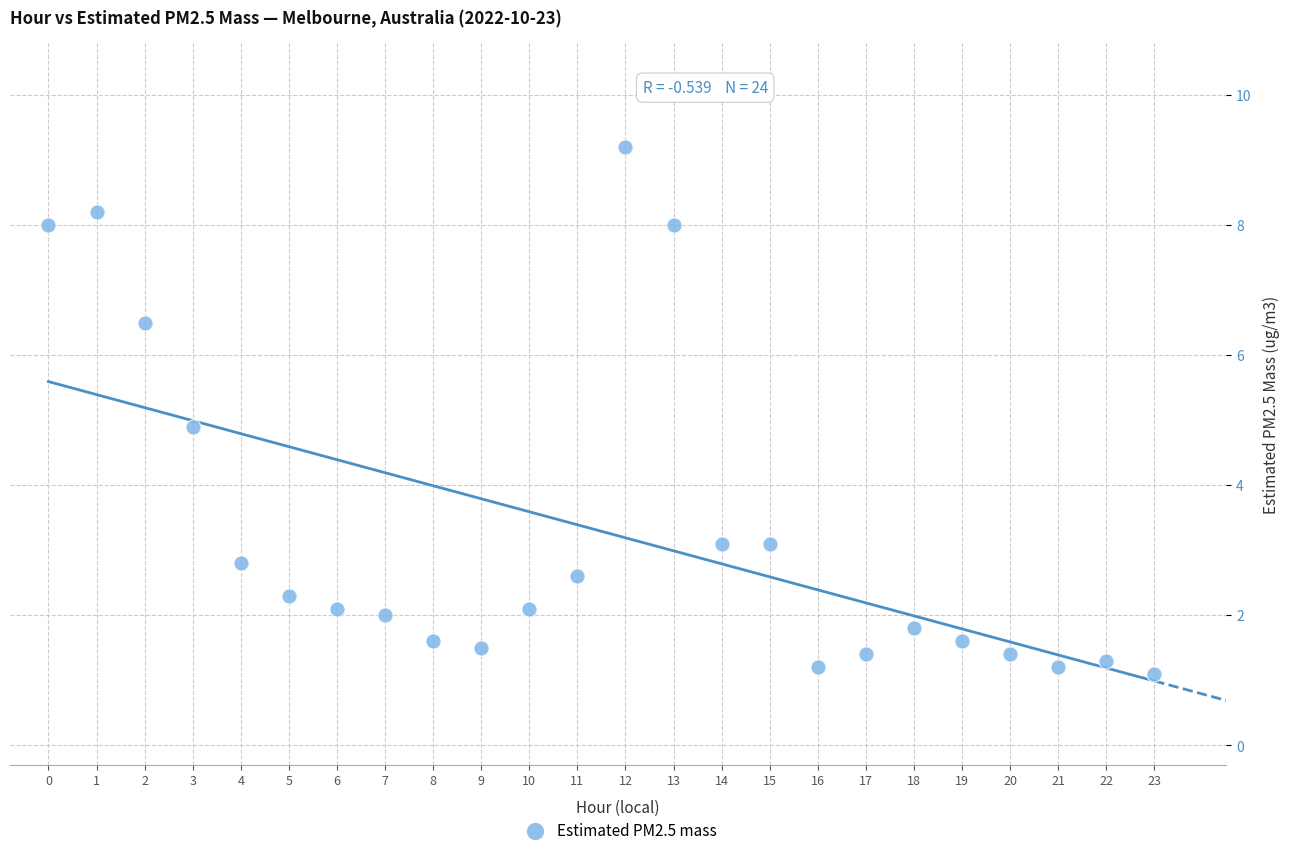

What is the range of Y values (max minus min)?

8.1